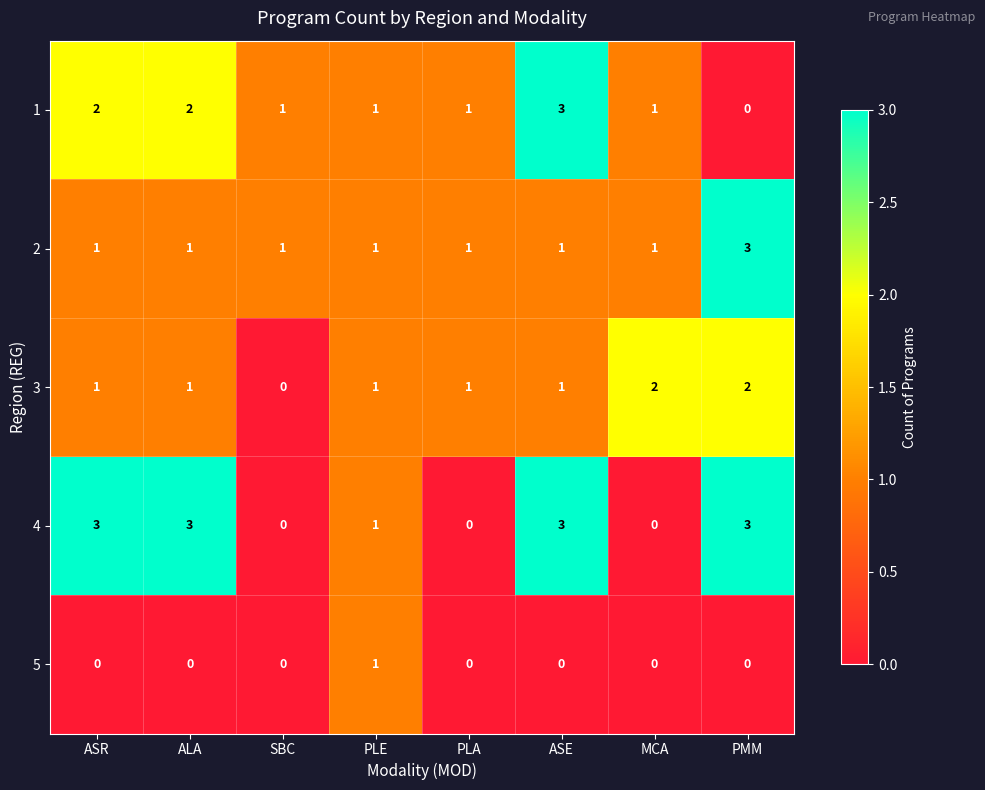

At which label does 1 reach its peak?

ASE